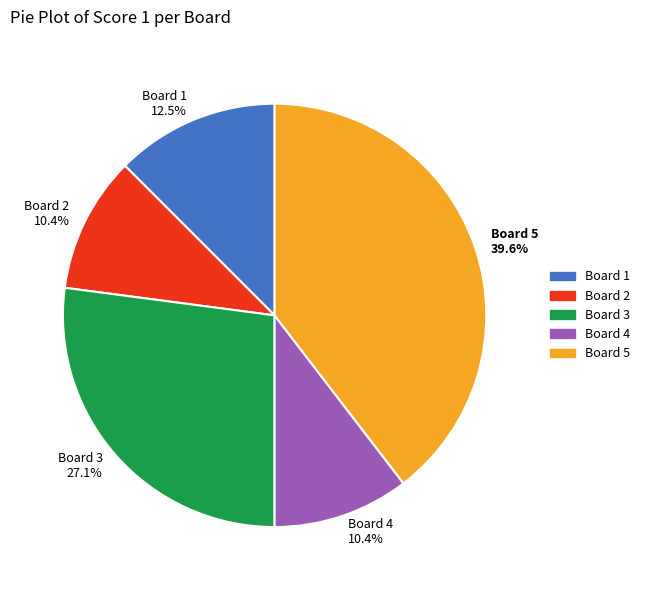

How many segments does this pie chart have?

5